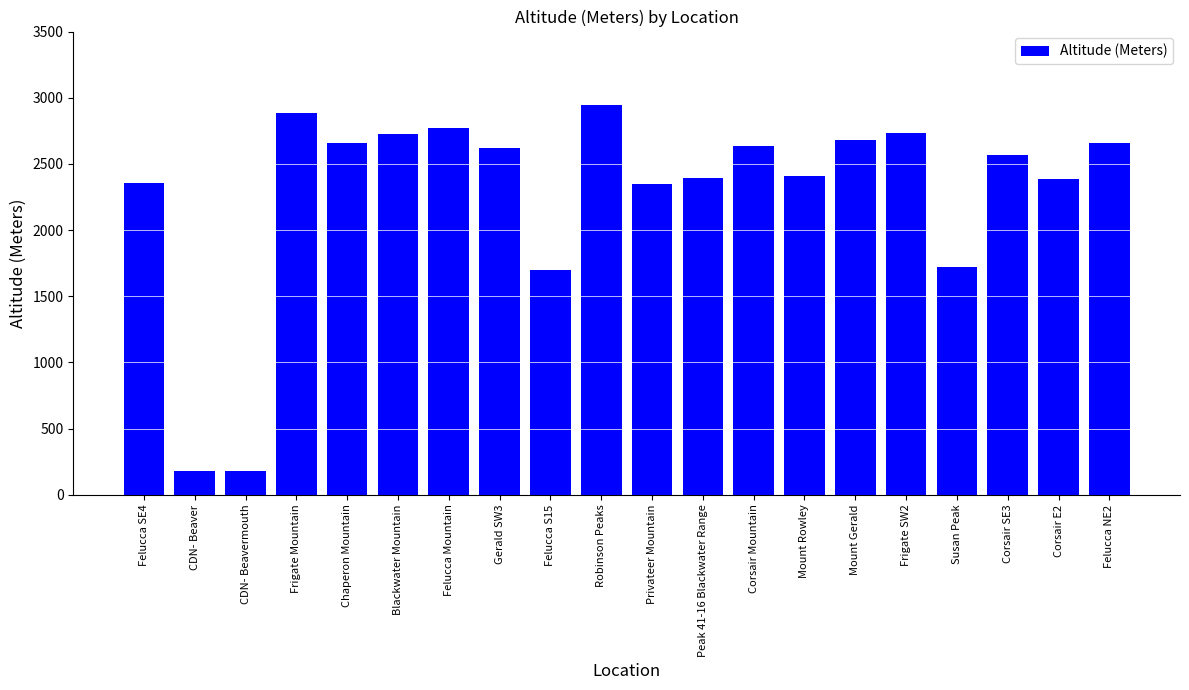

Which has a higher value, Corsair Mountain or Frigate Mountain?

Frigate Mountain